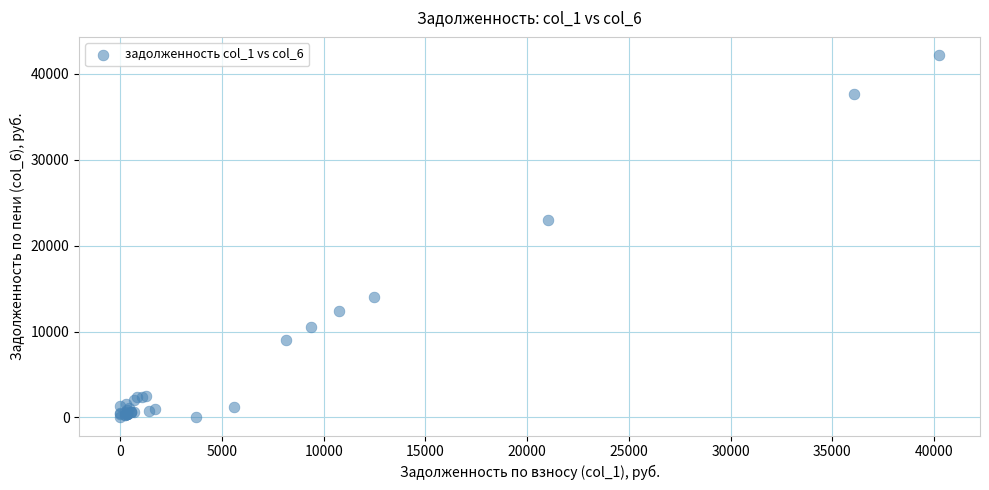

What Y value in the scatter plot is closest to 21103?

22996.0